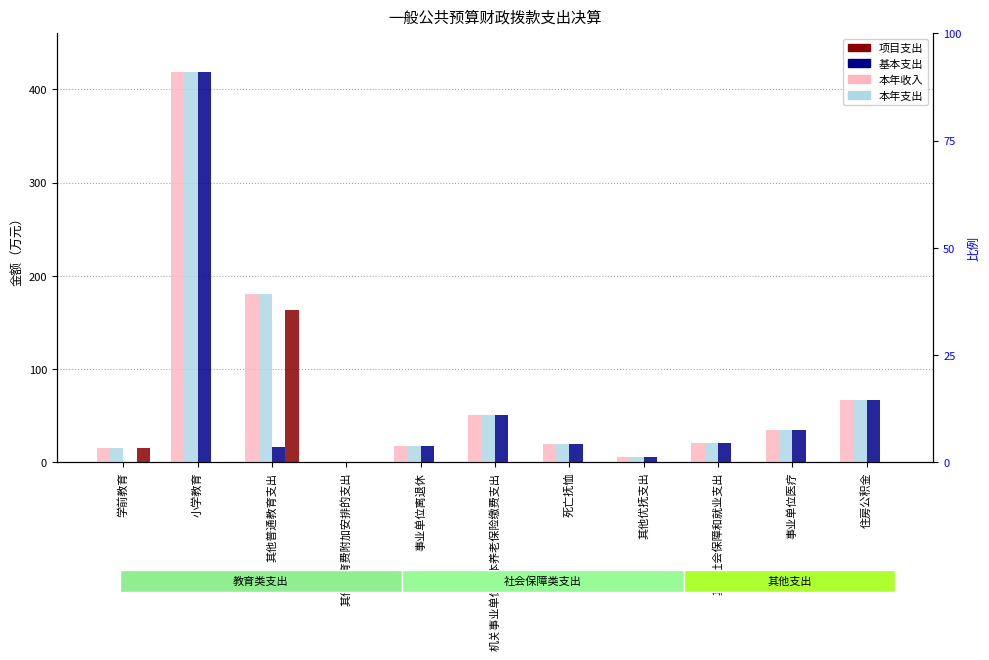

At 住房公积金, list the series in order from largest to smallest.

本年收入, 本年支出, 基本支出, 项目支出